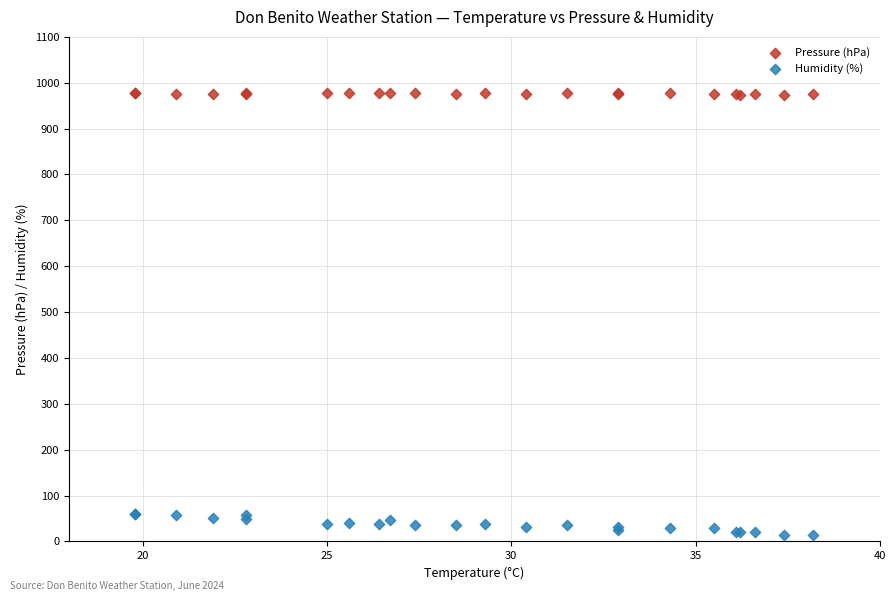

Which series has the largest Y range (max minus min)?

Humidity (%)